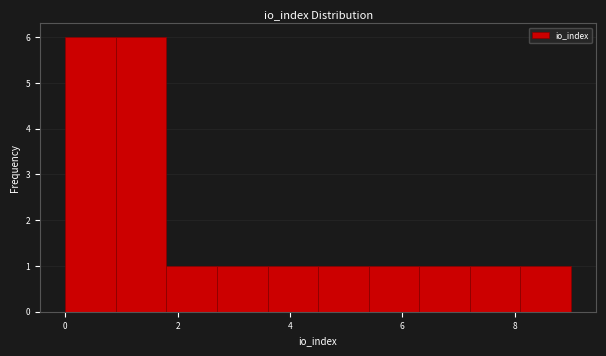

Reading left to right, transcribe this chart: for each bar, give the range it covers on the x-axis and its height. Neither the bar edges nor the heights are printed on the chart, so give them approximately, as read against the axes.

0.0 to 0.9: 6
0.9 to 1.8: 6
1.8 to 2.7: 1
2.7 to 3.6: 1
3.6 to 4.5: 1
4.5 to 5.4: 1
5.4 to 6.3: 1
6.3 to 7.2: 1
7.2 to 8.1: 1
8.1 to 9.0: 1